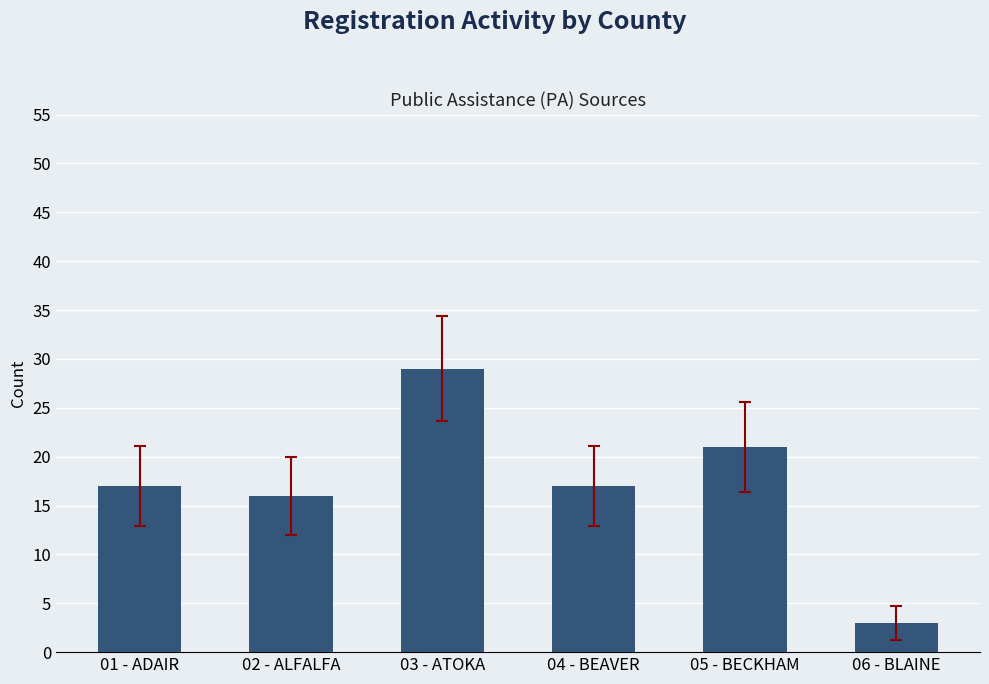

What is the difference between the values at 05 - BECKHAM and 03 - ATOKA?

8